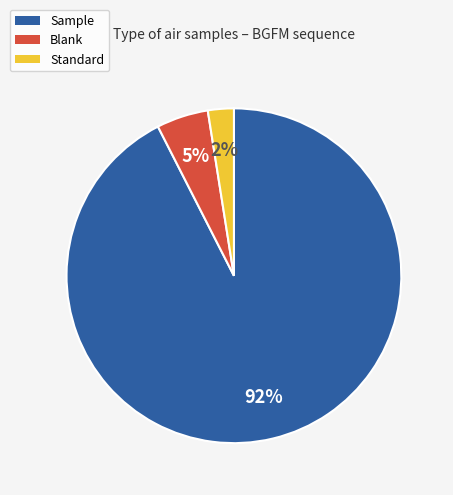

Count the number of slices in the pie.

3